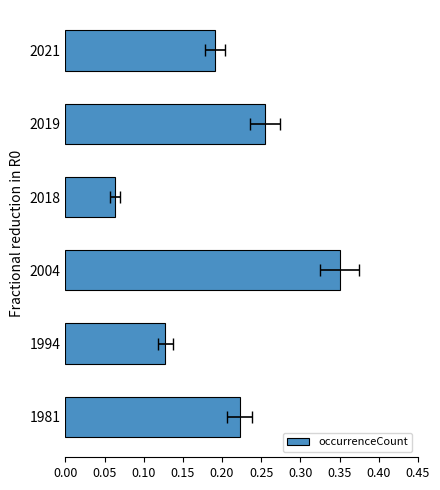

What is the greatest value displayed?

0.3